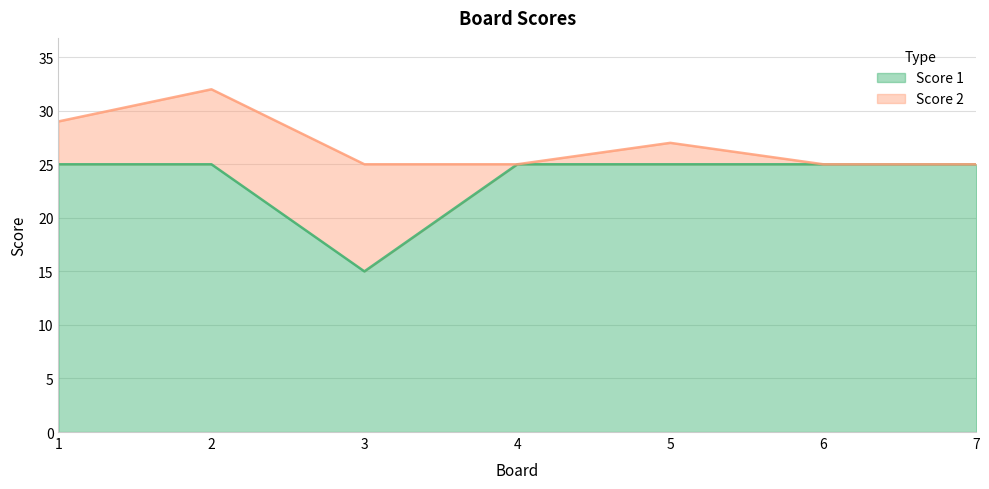

List the labels in order of value, largest first.

1, 2, 4, 5, 6, 7, 3